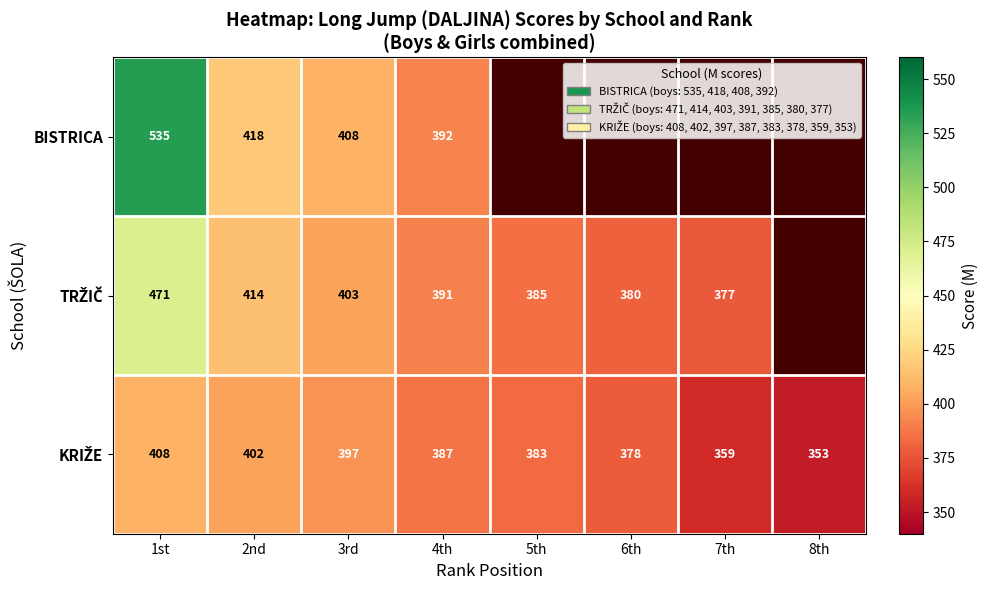

The value of BISTRICA at 4th is 392. True or false?

True